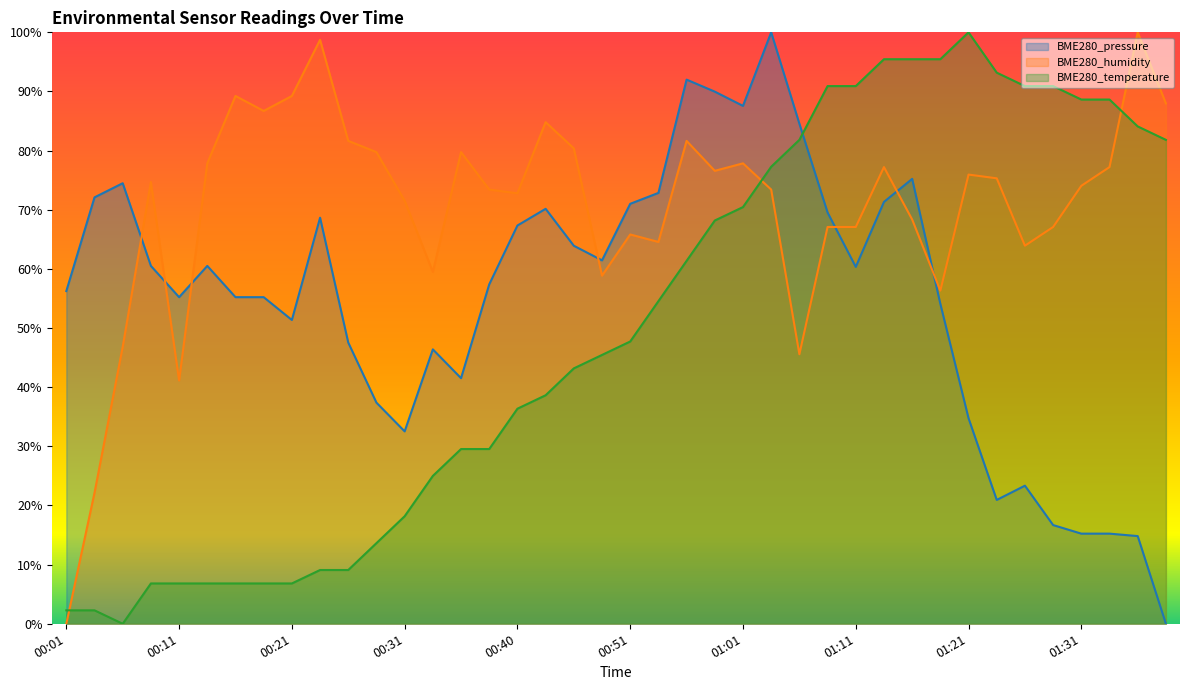

List the labels in order of BME280_temperature value, largest first.

01:21, 01:13, 01:16, 01:18, 01:23, 01:08, 01:11, 01:26, 01:28, 01:31, 01:33, 01:36, 01:06, 01:38, 01:03, 01:01, 00:58, 00:55, 00:53, 00:51, 00:48, 00:45, 00:43, 00:40, 00:36, 00:38, 00:33, 00:31, 00:28, 00:23, 00:26, 00:08, 00:11, 00:13, 00:16, 00:18, 00:21, 00:01, 00:03, 00:06